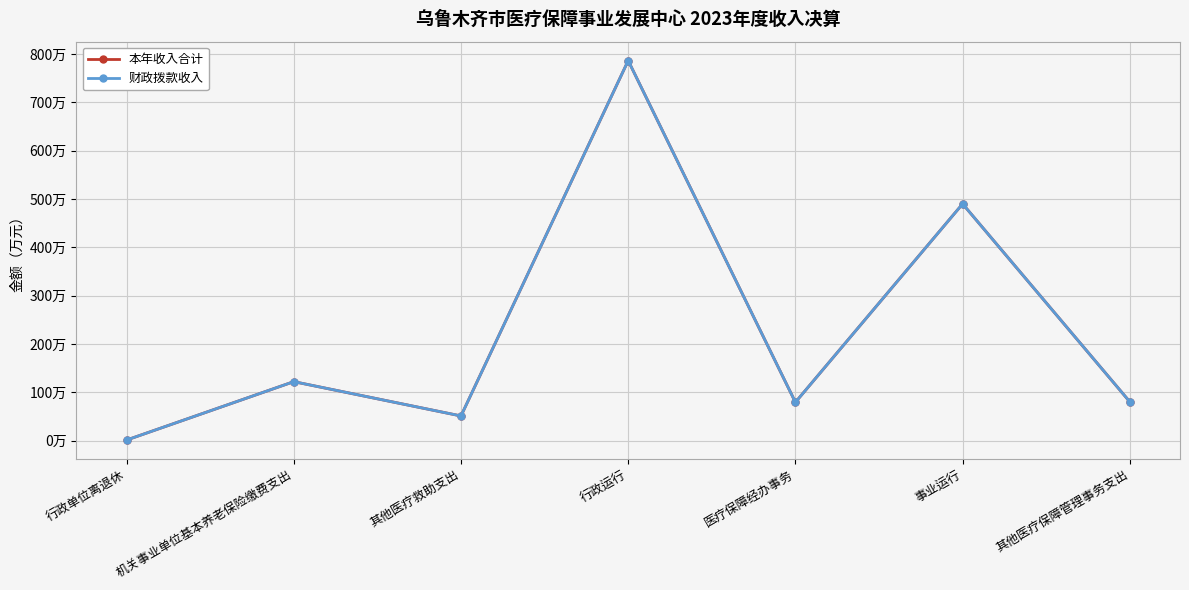

What is the label of the 6th point from the left?

事业运行